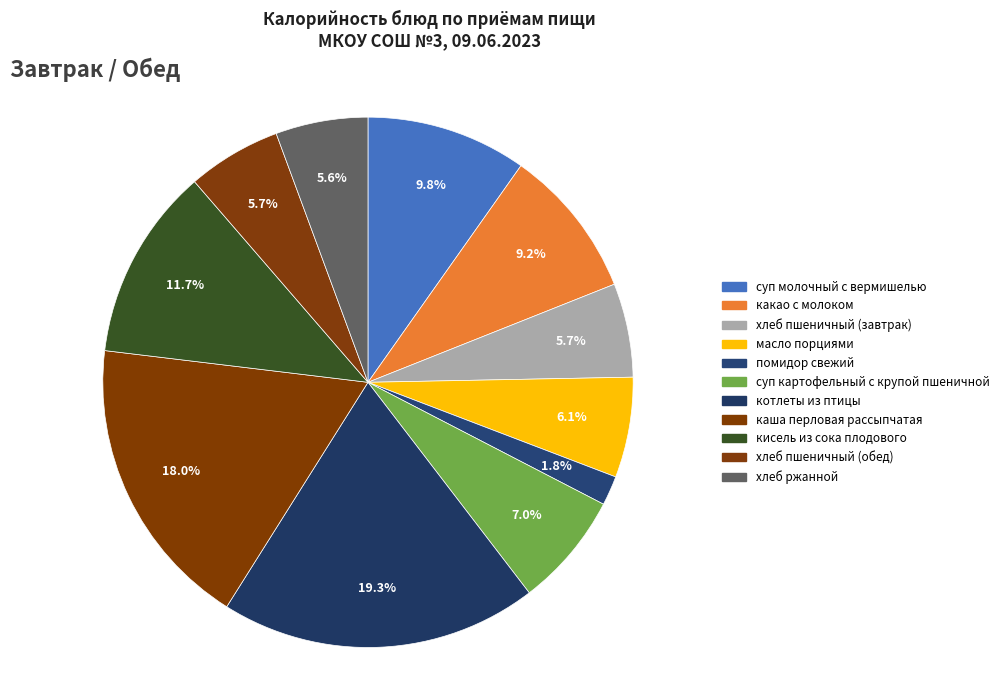

How many segments does this pie chart have?

11